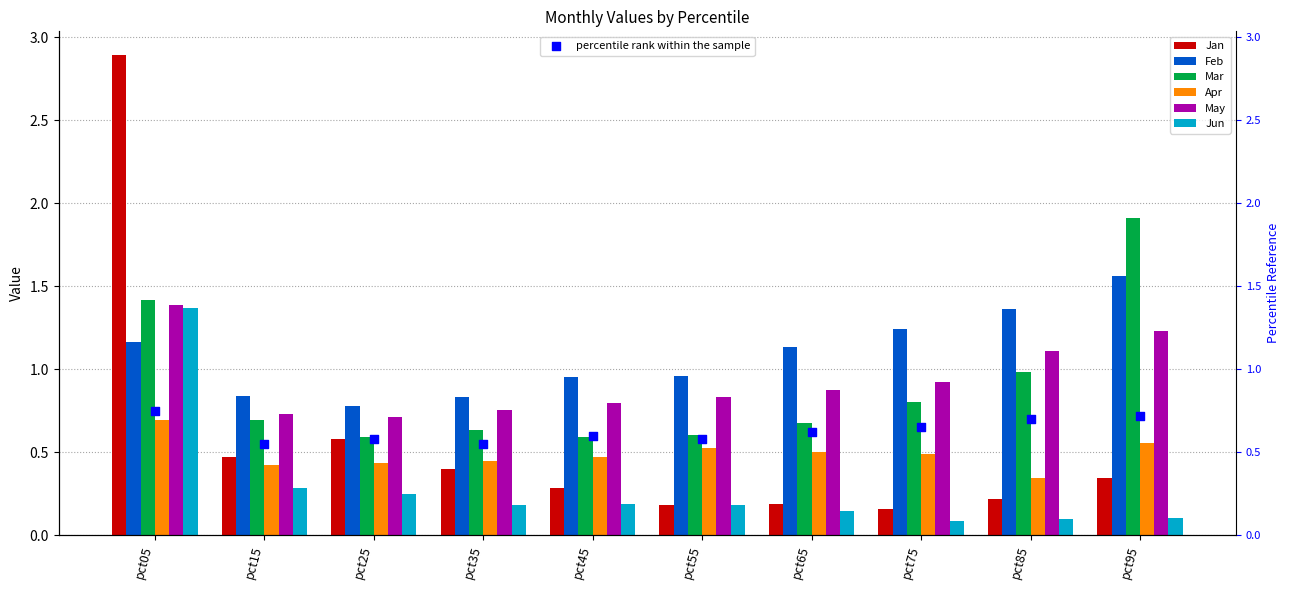

At which category is the sum across all series the highest?

pct05